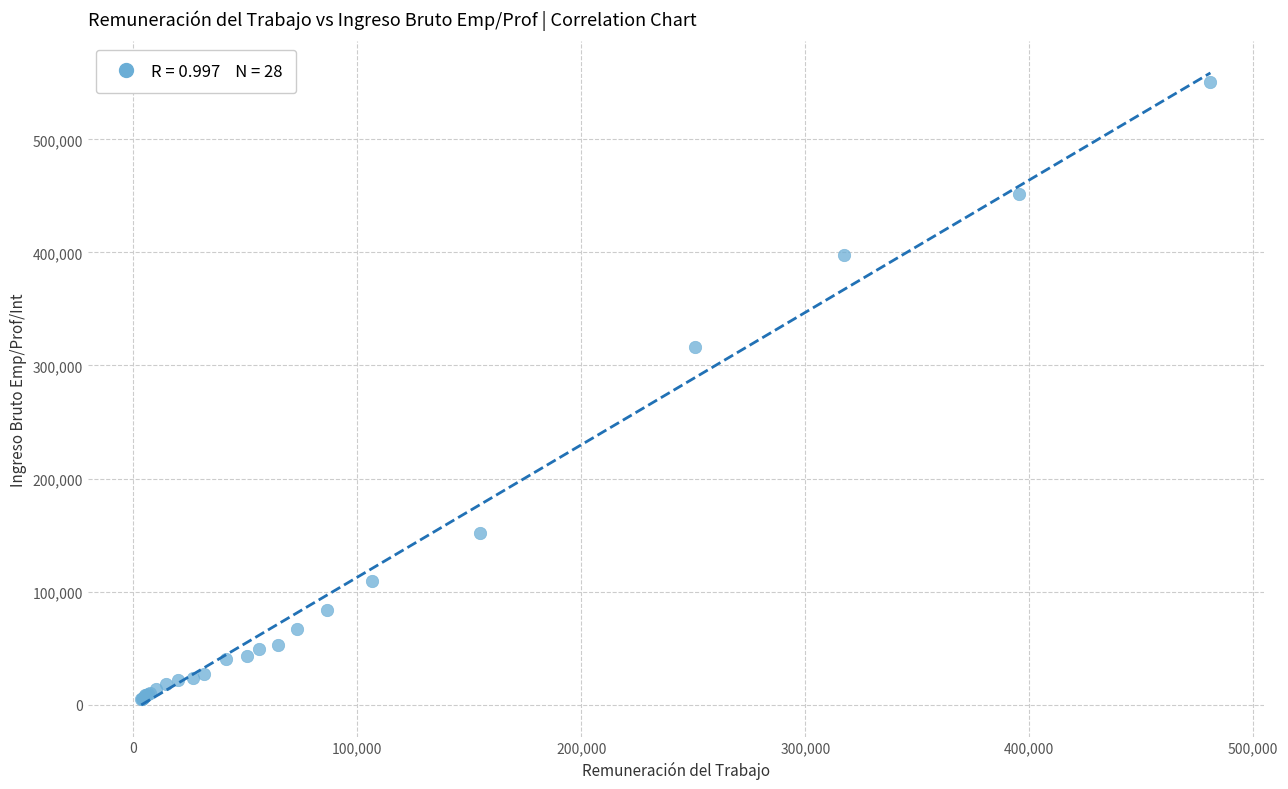

What Y value in the scatter plot is closest to 277775?

316083